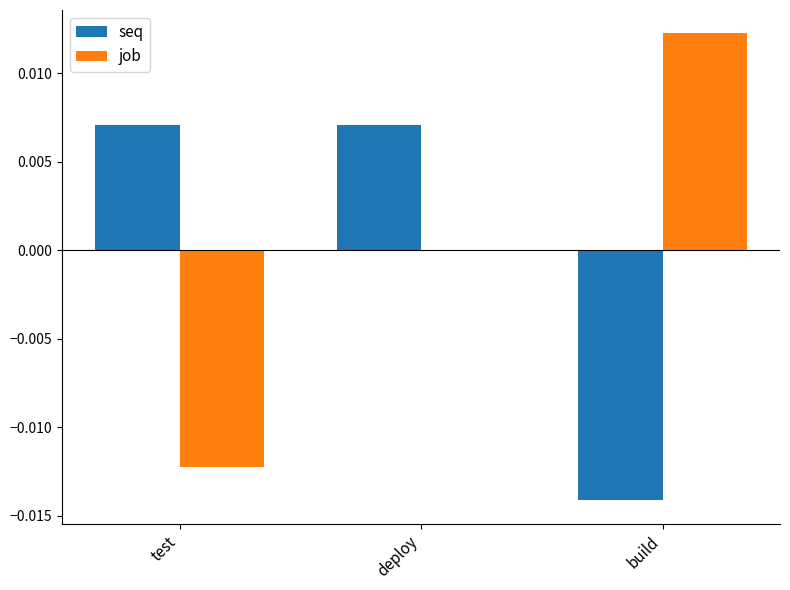

Between test and deploy, which series saw the biggest shift?

job